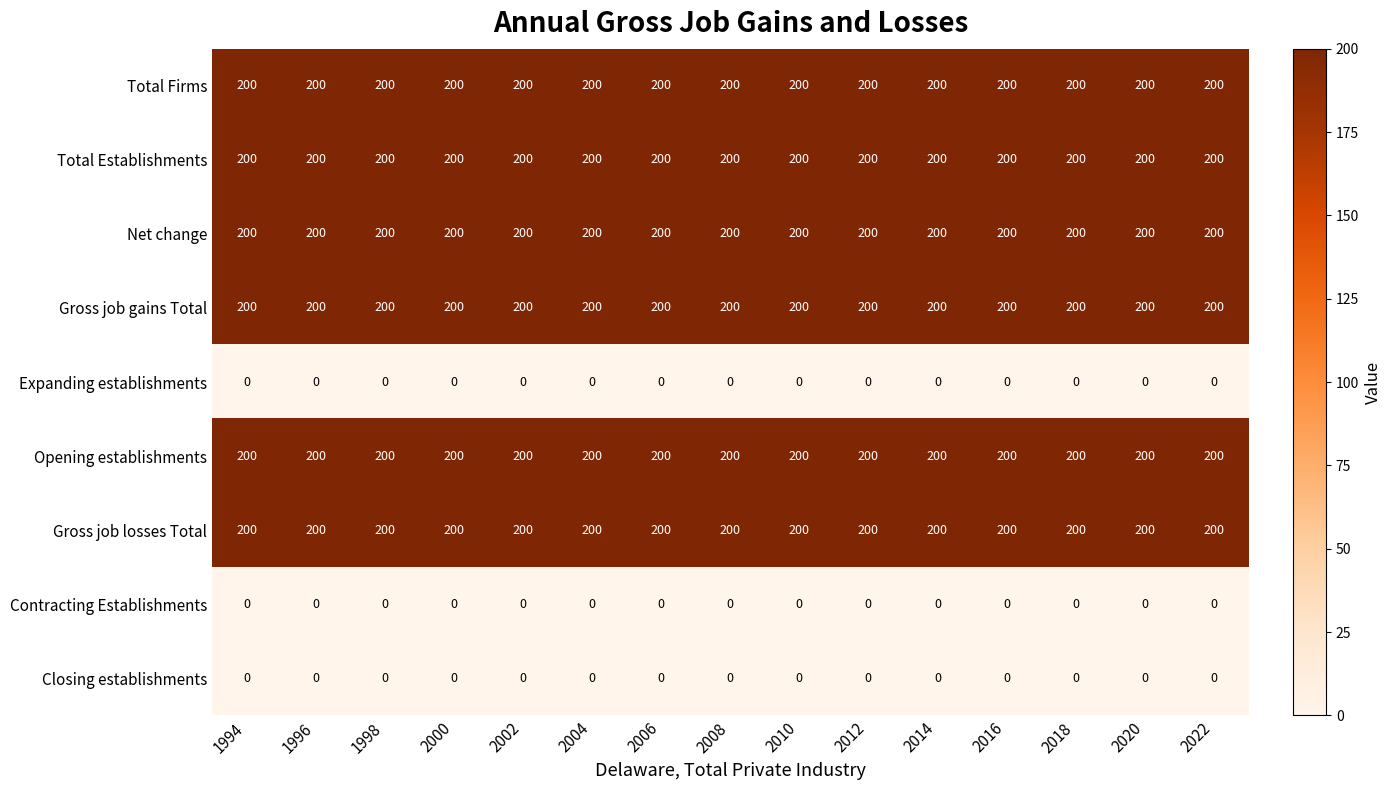

What is the spread (max minus min) of values at 2012?

200